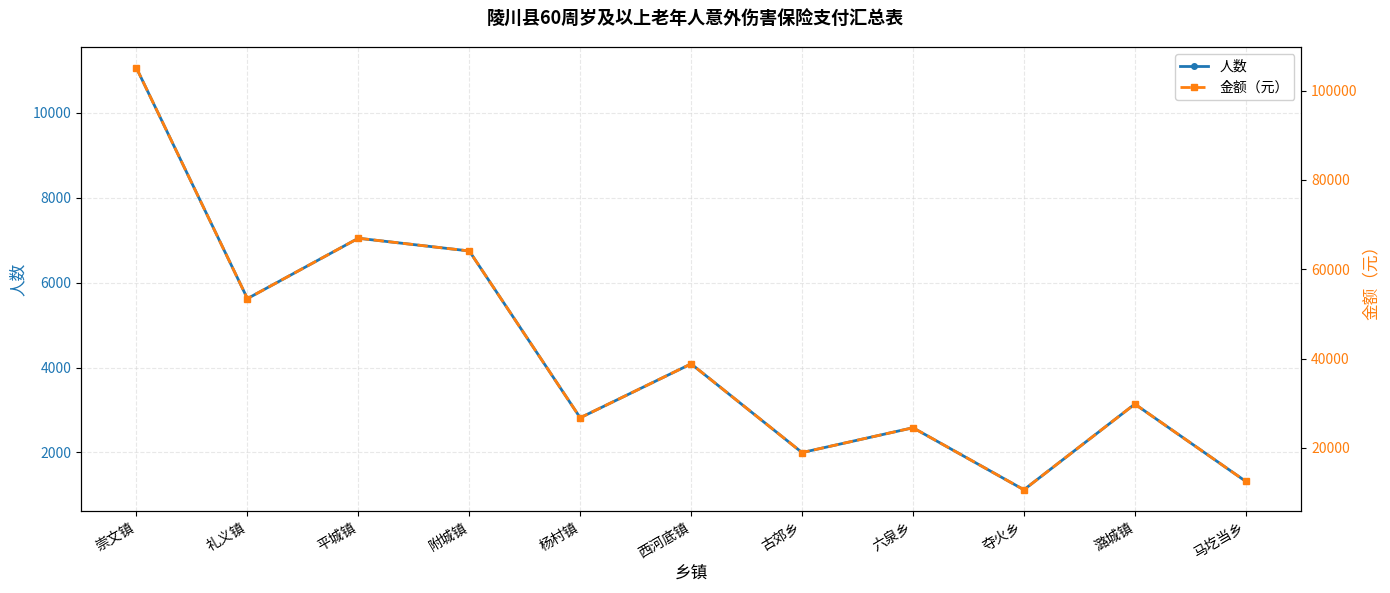

Where is 金额（元） nearest to the value 57836?

礼义镇